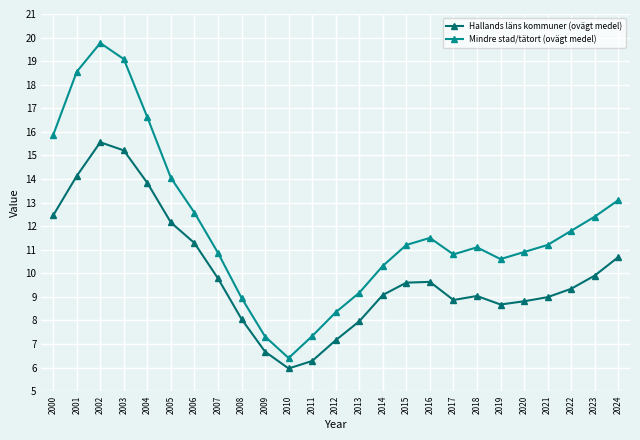

Which series changed the most between 2007 and 2013?

Hallands läns kommuner (ovägt medel)